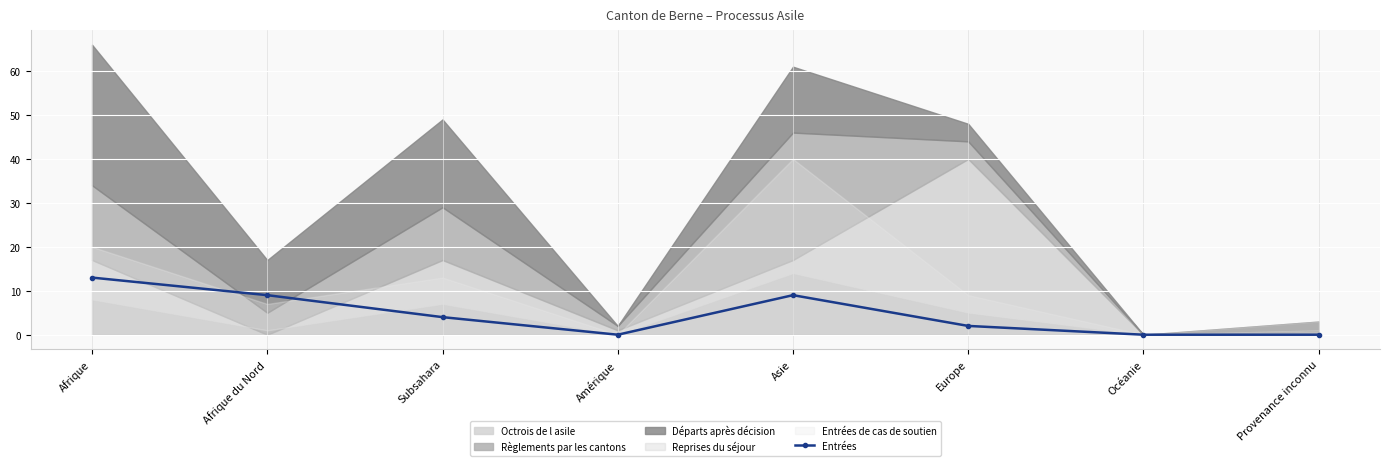

What is the average value?

5